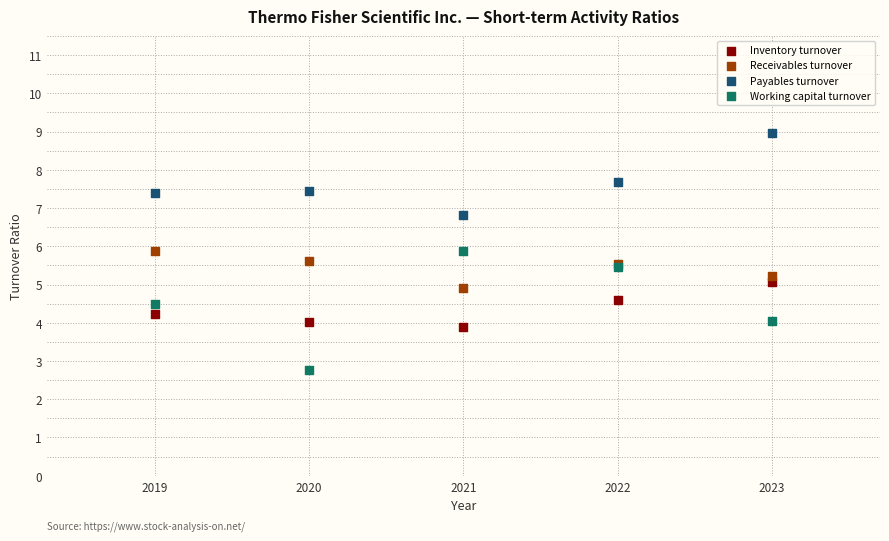

What is the X range (max minus min) for the scatter plot?

4.0